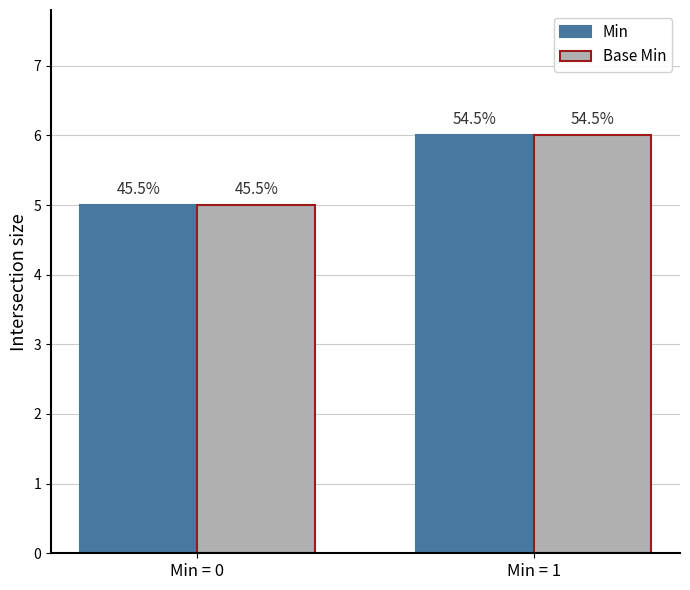

What is the value of the Base Min bar at the 1st from the left?

5